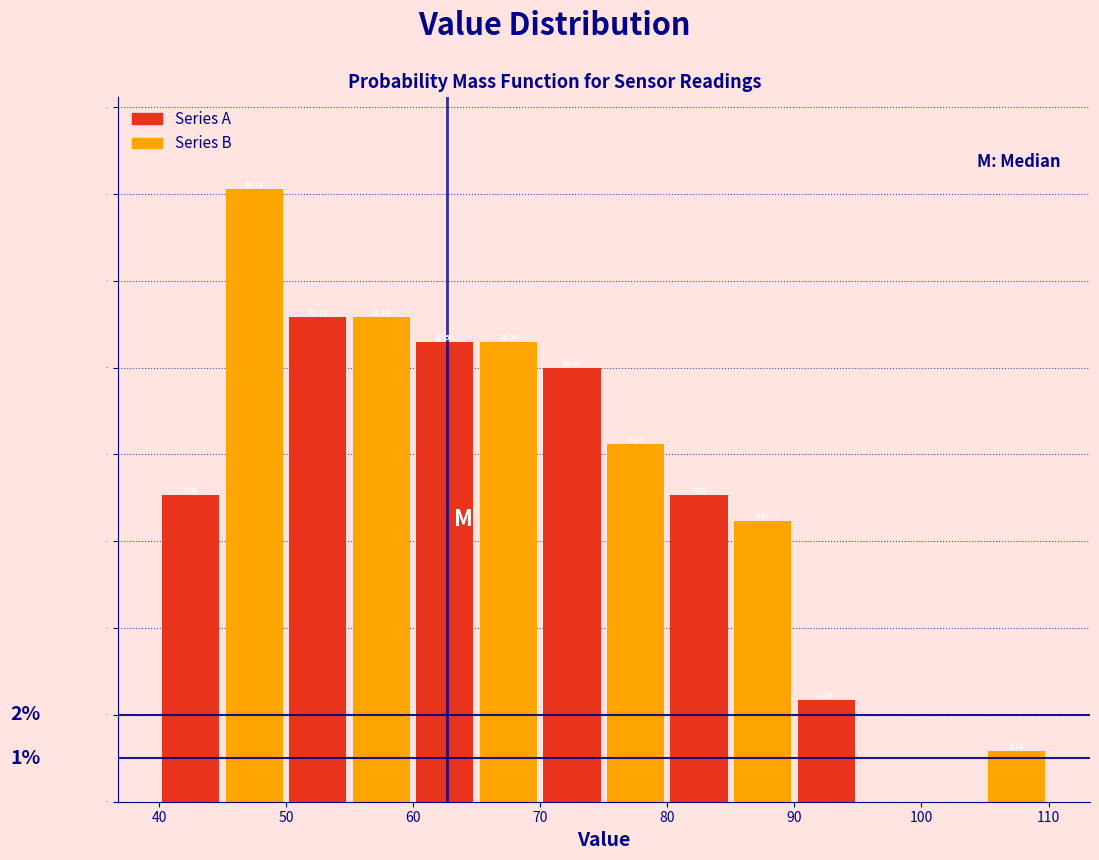

Which range on the x-axis has the tallest bar?

45 to 50